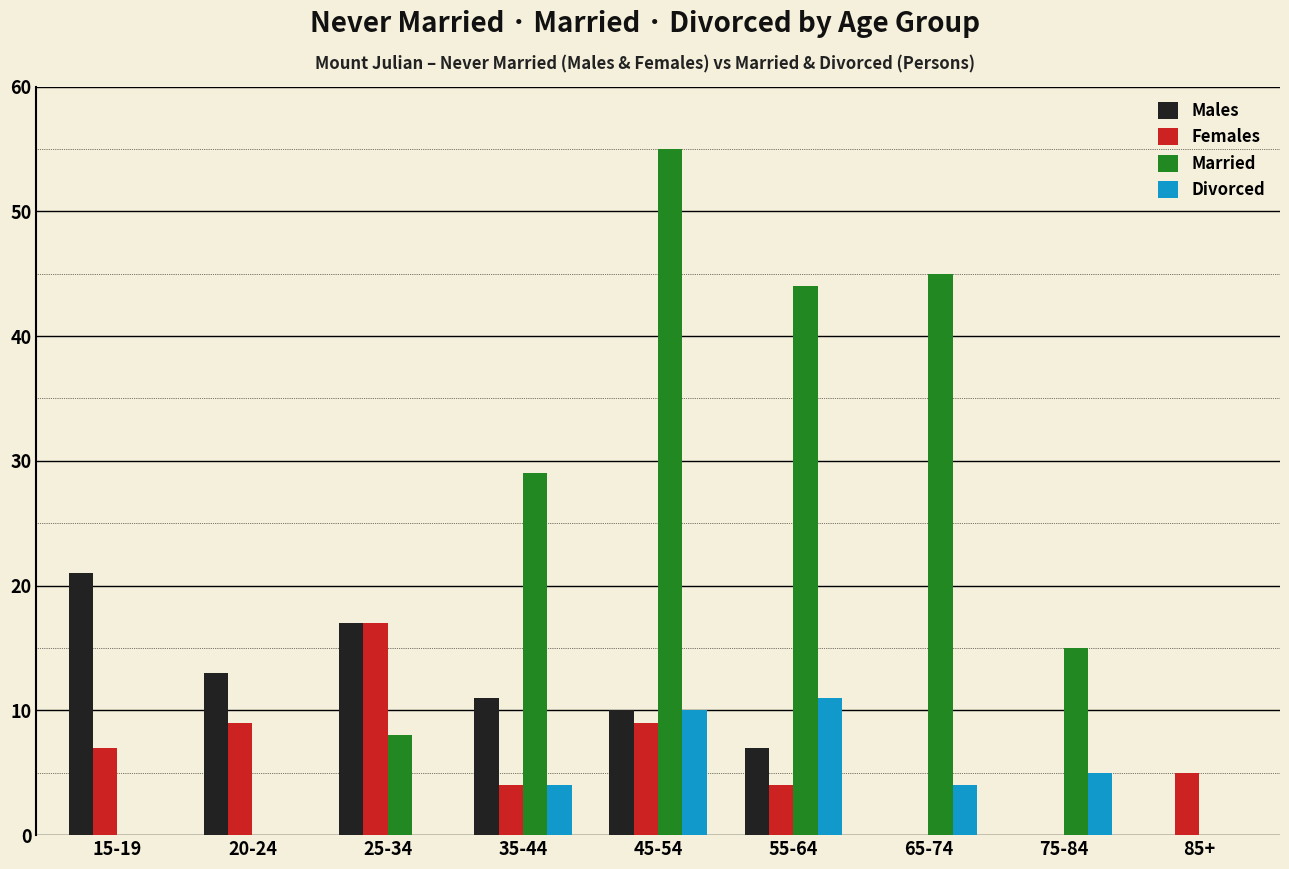

What is the maximum value shown in the chart?

55